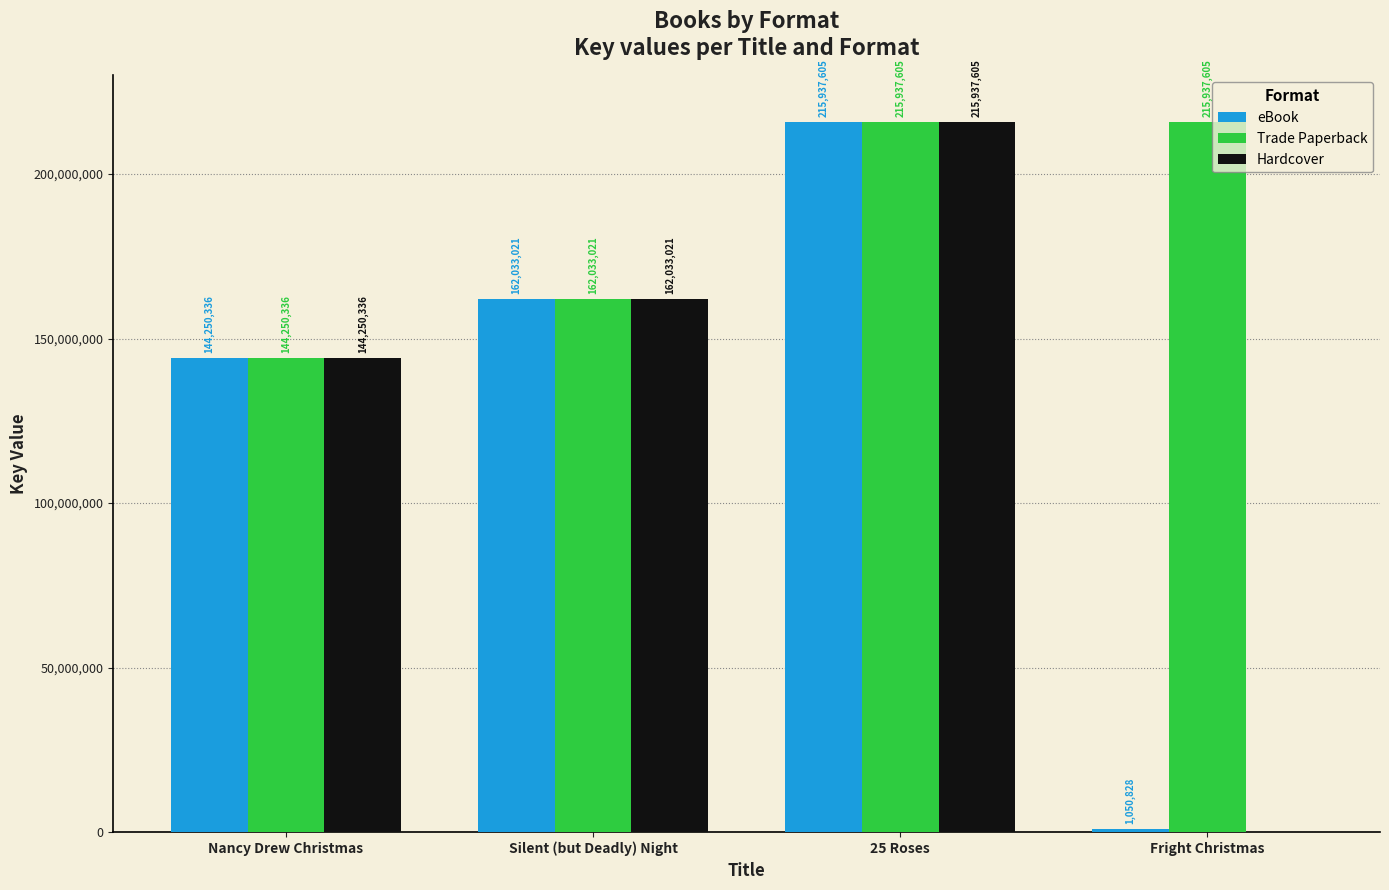

At which label does Hardcover reach its peak?

25 Roses